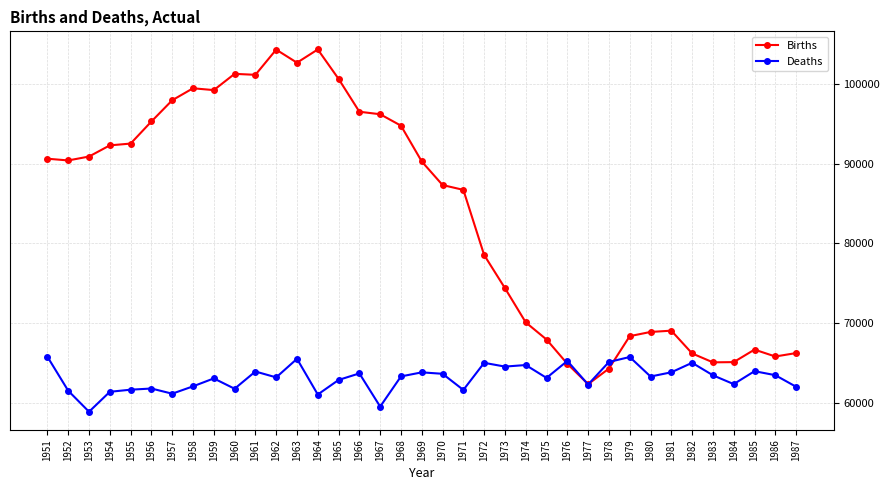

What is the difference between the maximum and second lowest values in the Births series?

40060